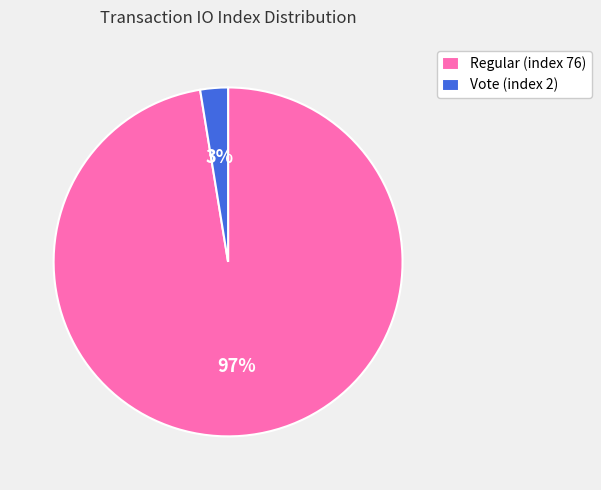

Which slice represents more than half of the pie?

Regular (index 76)